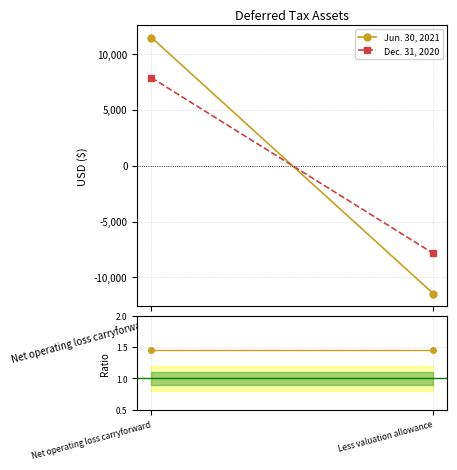

True or false: Ratio Jun21/Dec20 has a value of 1.5 at Net operating loss carryforward.

True